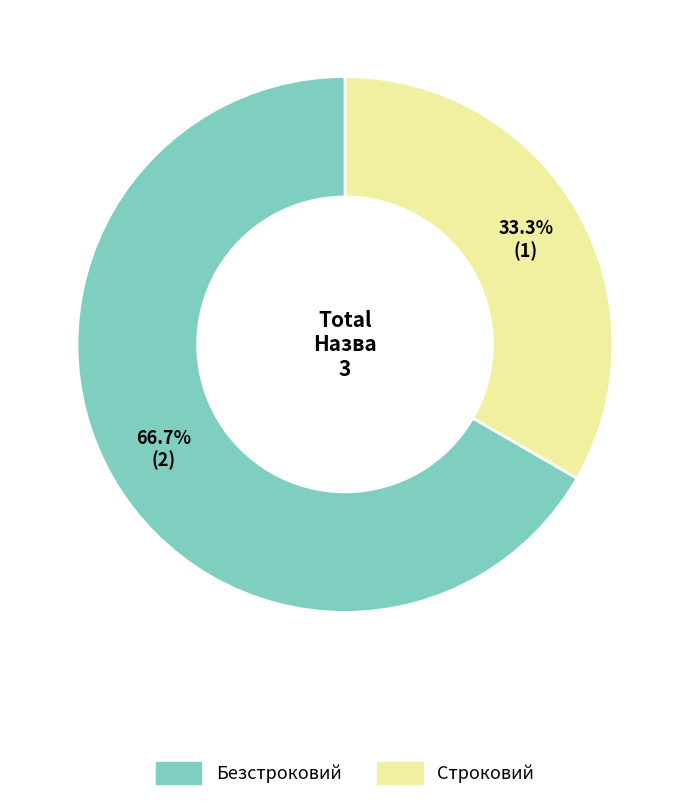

Is there any slice that represents more than half of the pie?

Yes